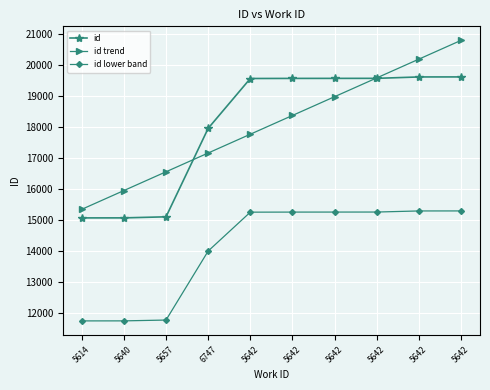

Reading right to left, list all the values displayed in this chart.

id: 5642=19615.0	5642=19614.0	5642=19569.0	5642=19568.0	5642=19567.0	5642=19564.0	6747=17959.0	5657=15110.0	5640=15076.0	5614=15075.0
id trend: 5642=20792.2	5642=20187.6	5642=19583.1	5642=18978.5	5642=18374.0	5642=17769.4	6747=17164.9	5657=16560.3	5640=15955.8	5614=15351.2
id lower band: 5642=15299.7	5642=15298.9	5642=15263.8	5642=15263.0	5642=15262.3	5642=15259.9	6747=14008.0	5657=11785.8	5640=11759.3	5614=11758.5